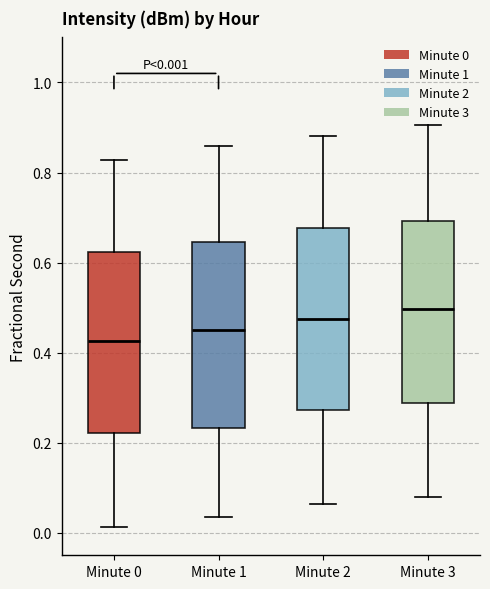

Which box has the lowest median line?

Minute 0